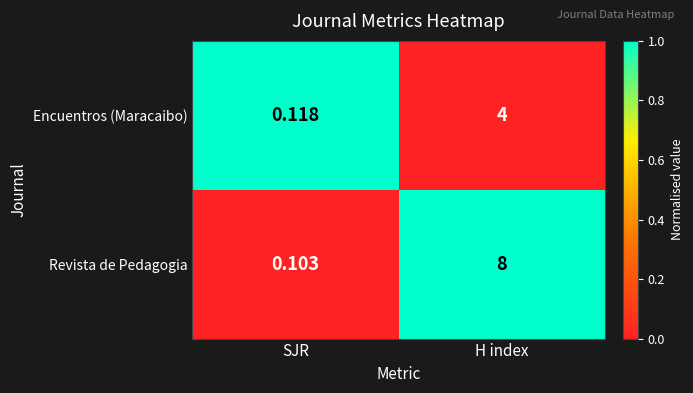

At which category is the sum across all series the highest?

H index